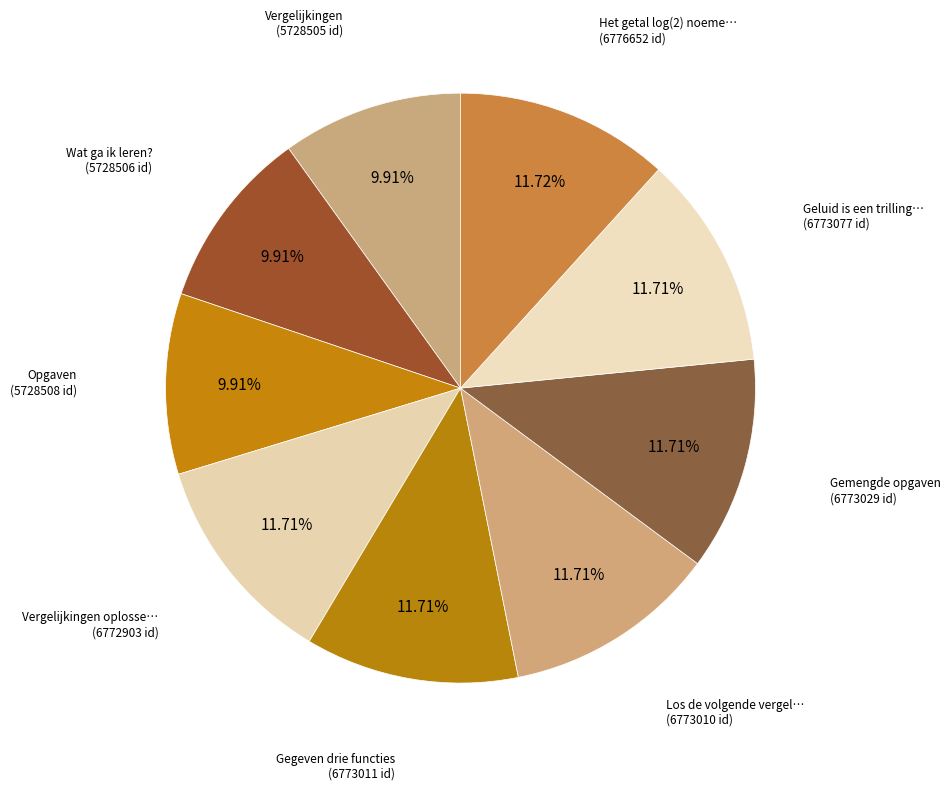

Count the number of slices in the pie.

9